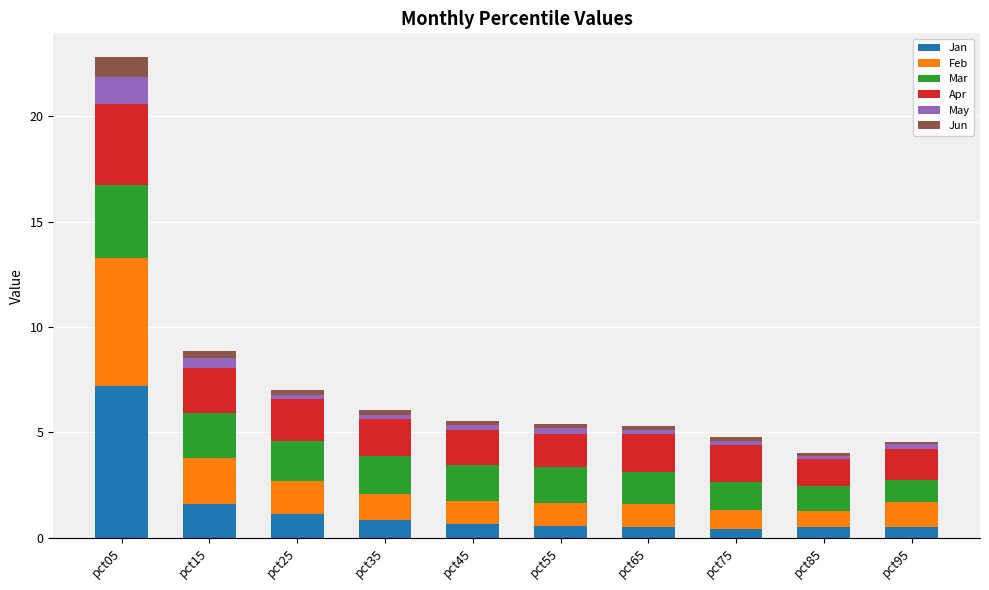

What is the highest value of the Jan series?

7.2